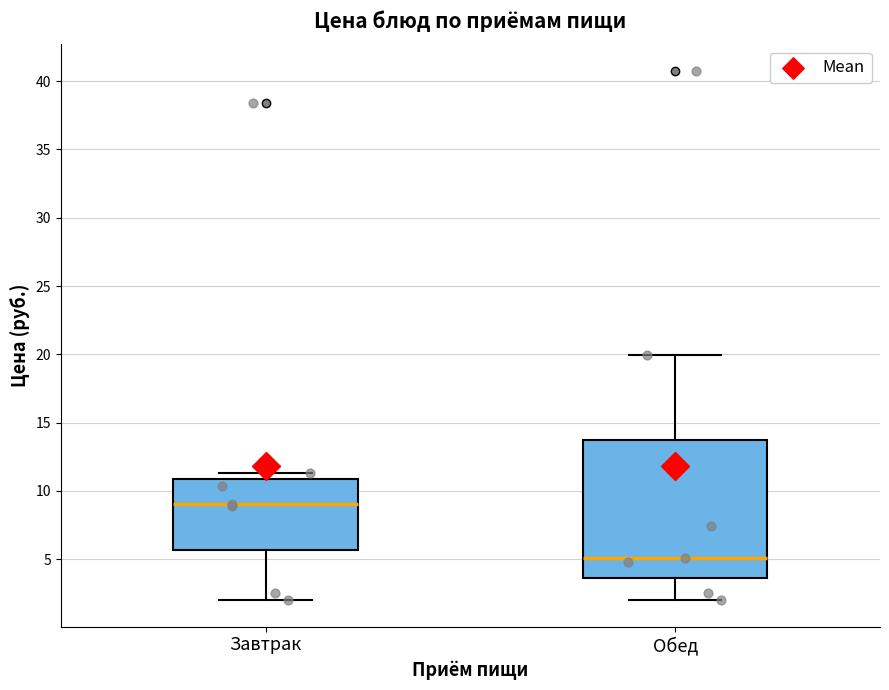

Which box has the highest median line?

Завтрак